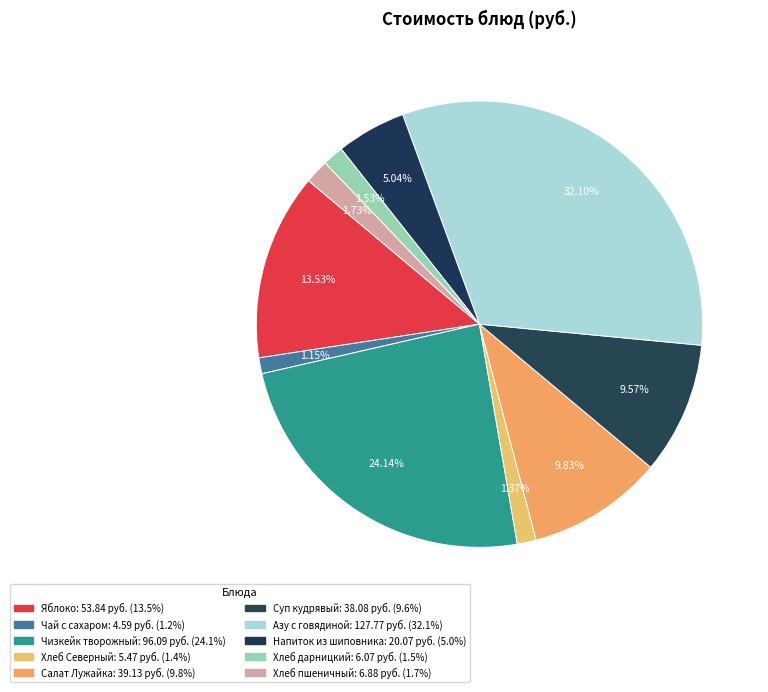

What is the total percentage of Салат Лужайка and Напиток из шиповника?

14.9%